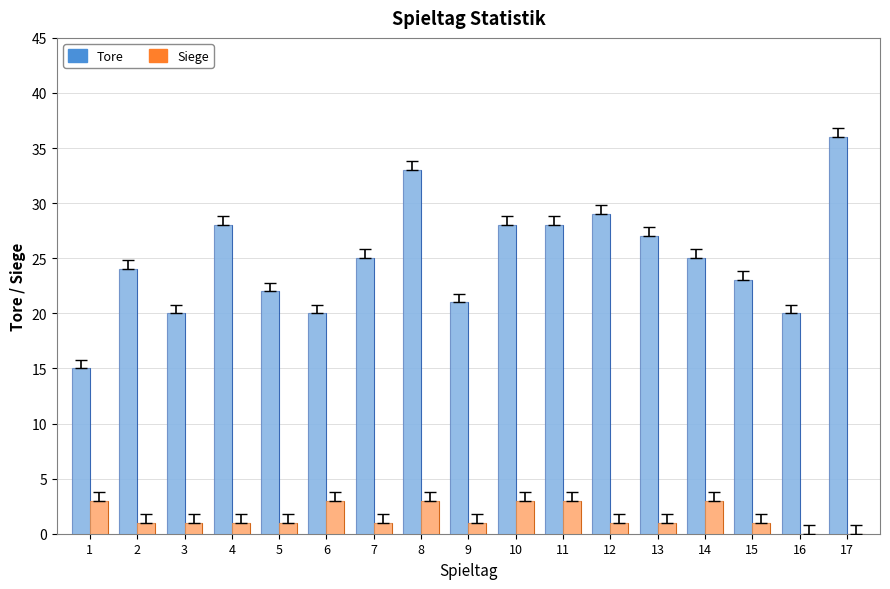

At how many categories does at least one series exceed 27?

6